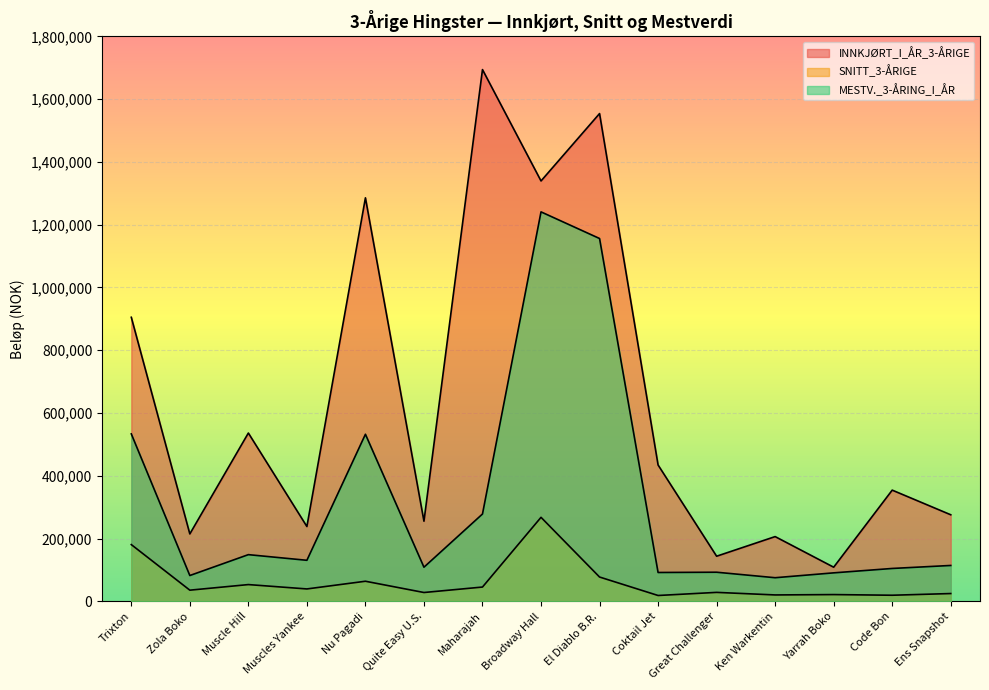

True or false: MESTV._3-ÅRING_I_ÅR and SNITT_3-ÅRIGE cross at least once.

False